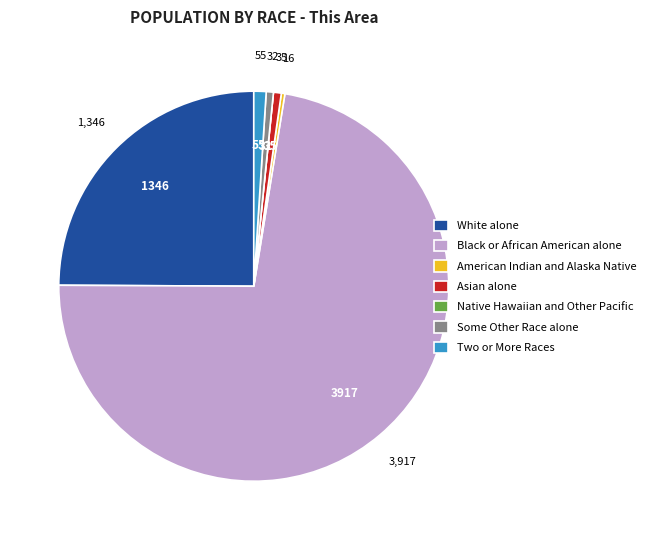

Do American Indian and Alaska Native and Some Other Race alone together represent more than half of the pie?

No